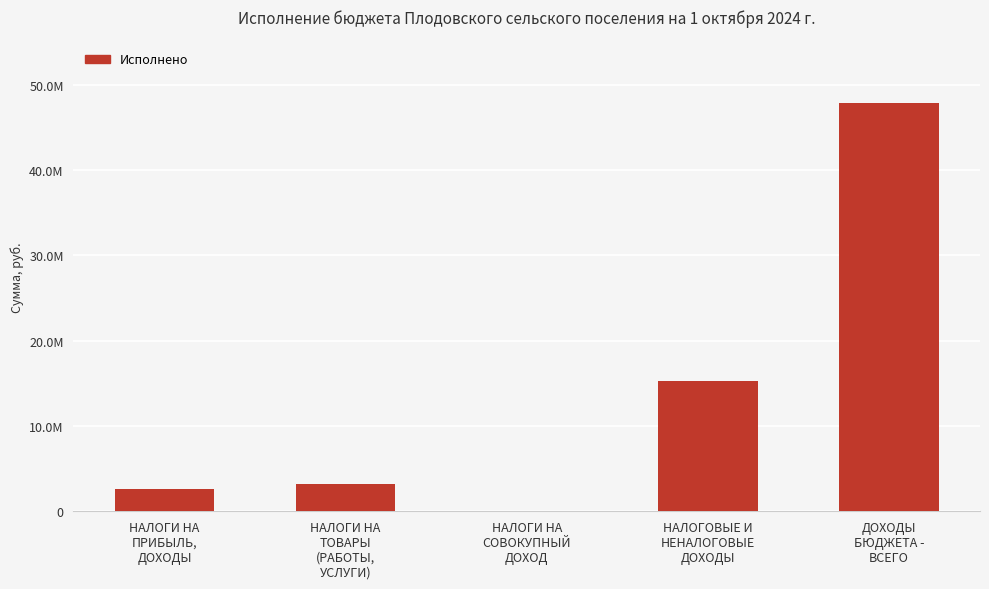

What position from the right is НАЛОГОВЫЕ И
НЕНАЛОГОВЫЕ
ДОХОДЫ?

2